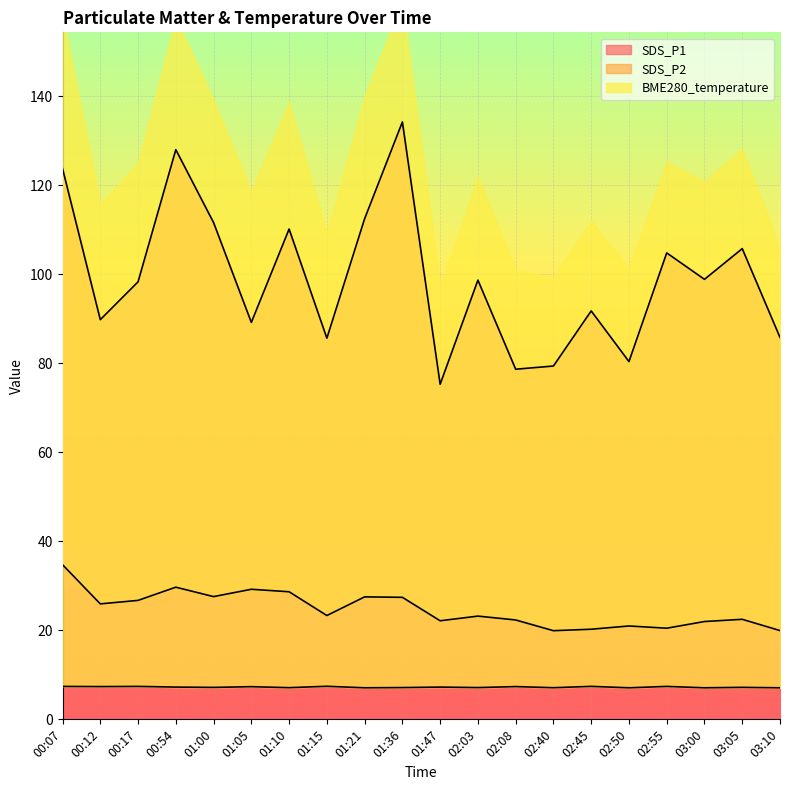

At which category does the chart reach its peak across all series?

01:36